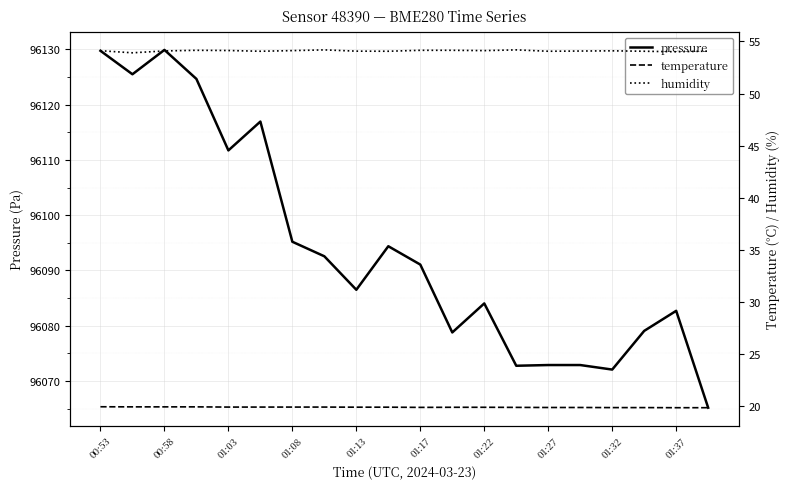

True or false: pressure has a value of 34676.8 at 01:32.

False